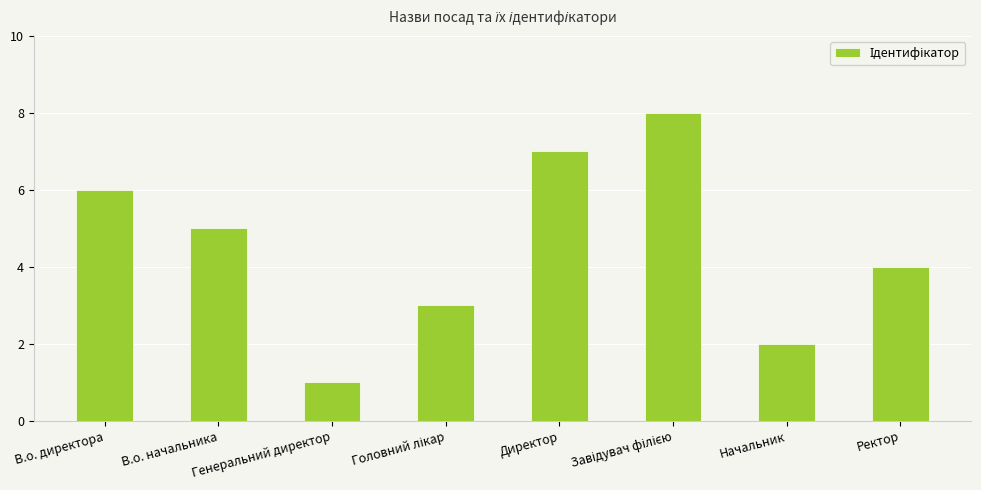

Reading left to right, extract all data points from this chart.

6	5	1	3	7	8	2	4